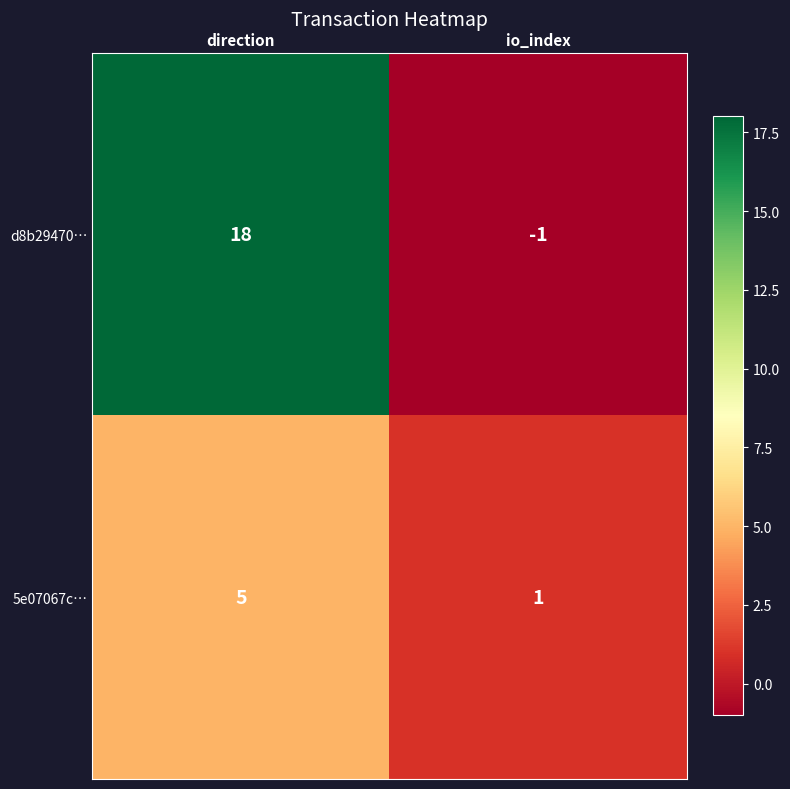

What is the sum of the d8b29470… values at direction and io_index?

17